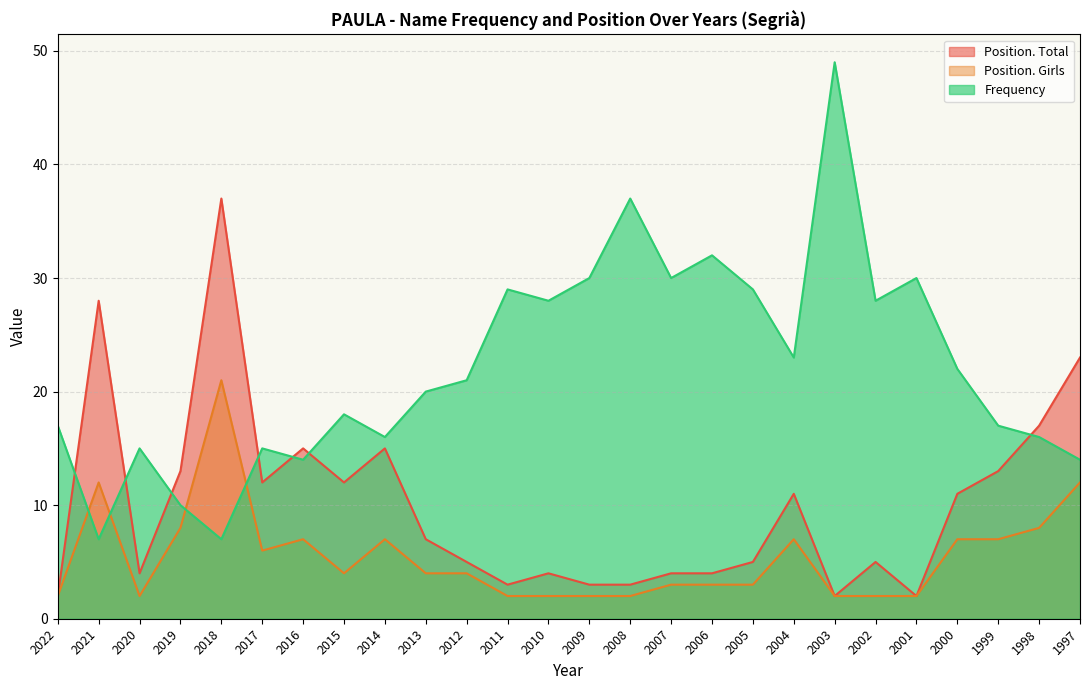

How many data points in Position. Girls are less than 4?

12